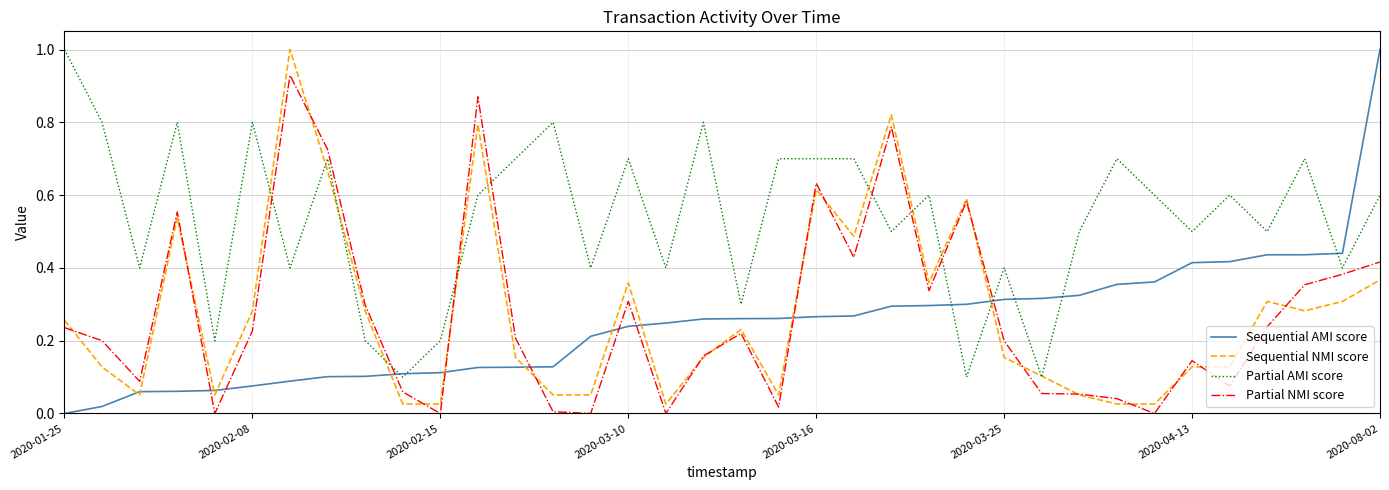

What is the maximum value for Partial AMI score?

1.0